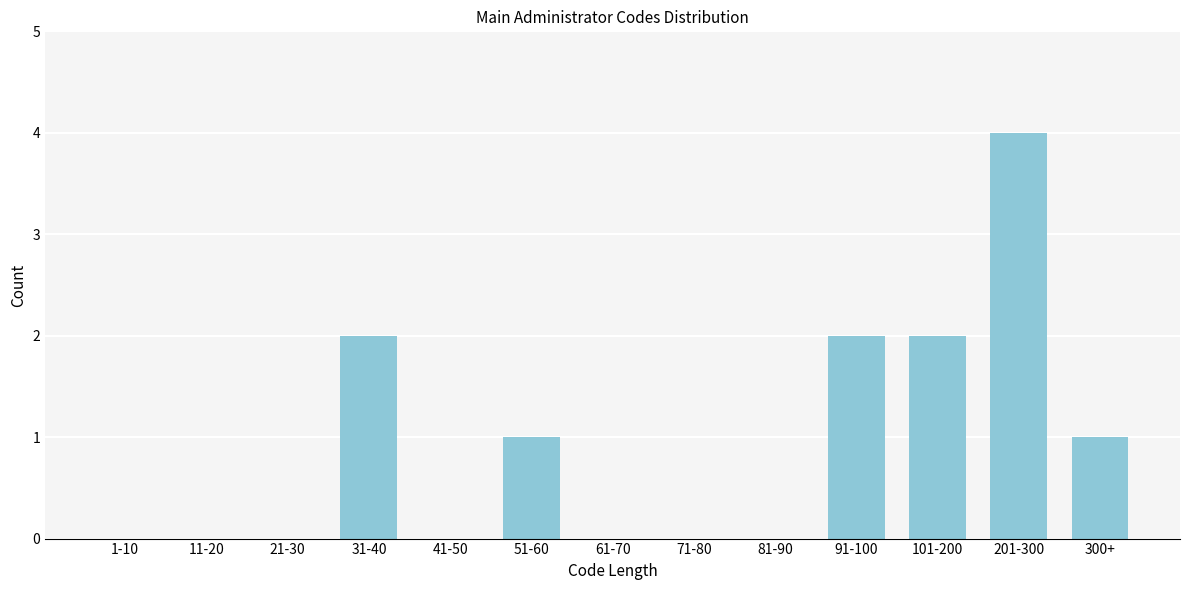

Reading left to right, what are all the values shown in this chart?

1-10=0	11-20=0	21-30=0	31-40=2	41-50=0	51-60=1	61-70=0	71-80=0	81-90=0	91-100=2	101-200=2	201-300=4	300+=1